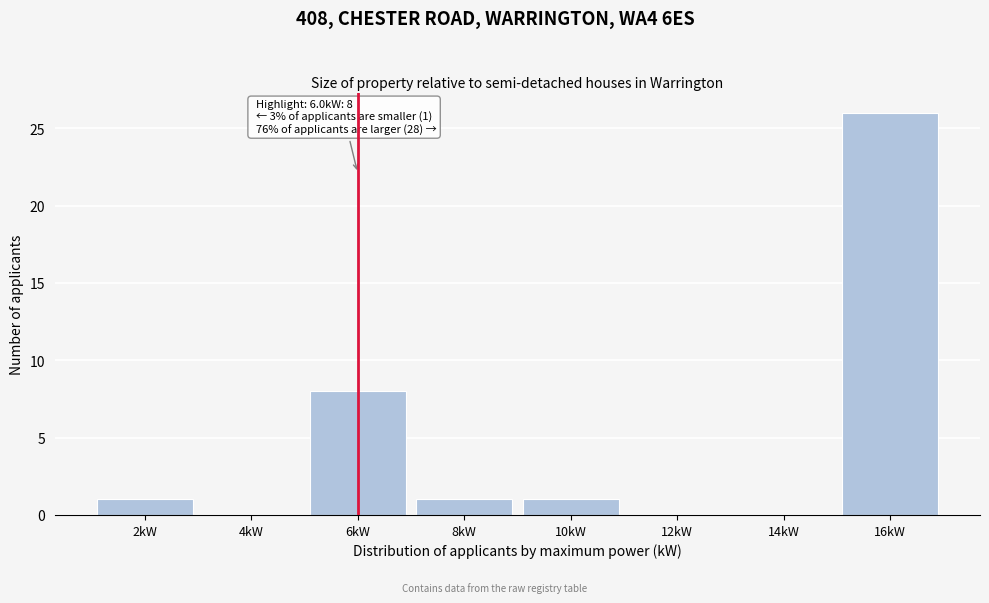

Over which range of the x-axis is the bar tallest?

15 to 17